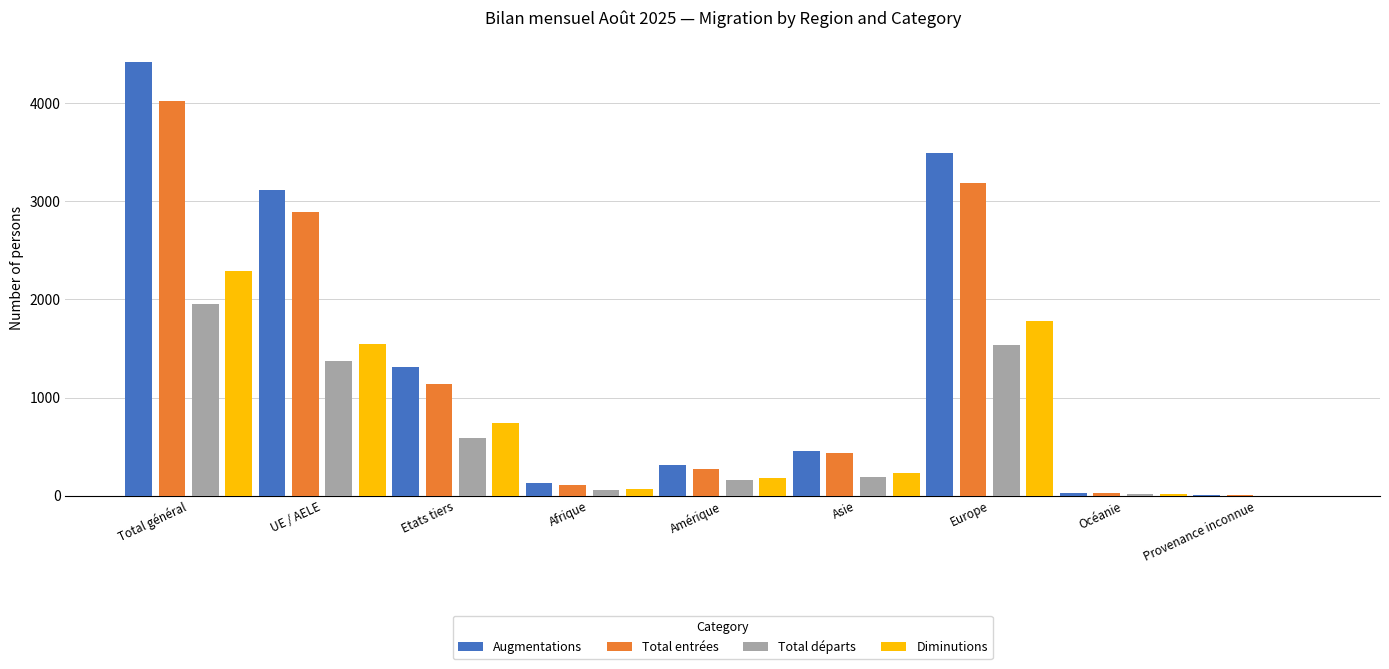

What is the difference between the Total entrées values at Etats tiers and Europe?

2050